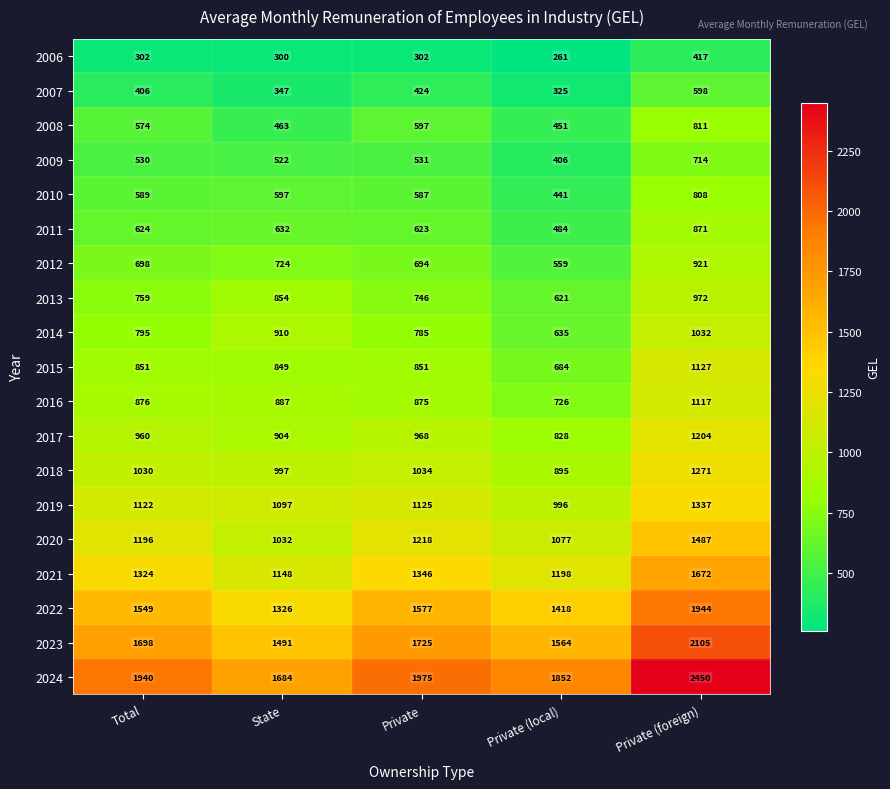

What value does the 2008 series have at Private (foreign), to the nearest 10?

810